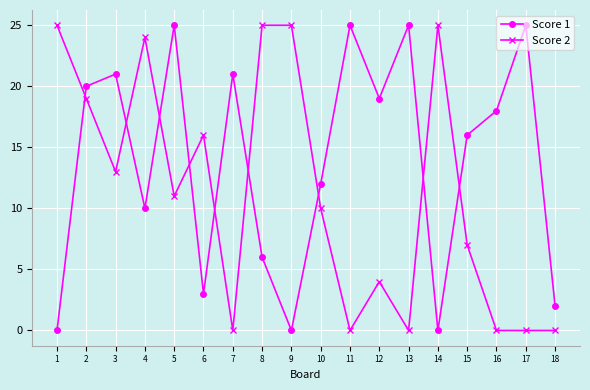

Rank the series at 4 from lowest to highest value.

Score 1, Score 2